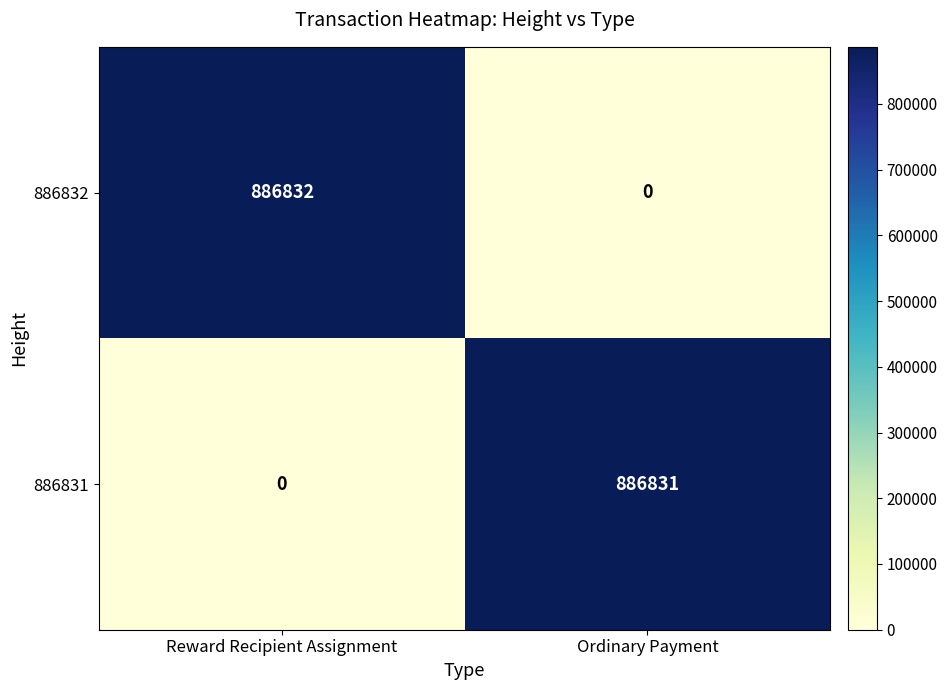

The 886832 series shows 886832 at Reward Recipient Assignment. True or false?

True